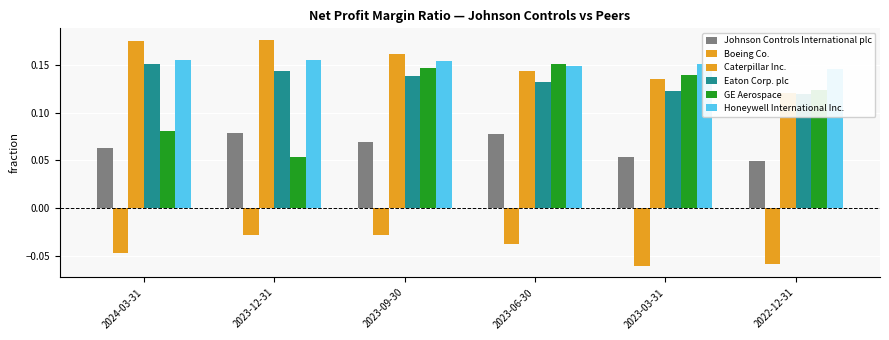

What is the sum of all GE Aerospace values?

0.7